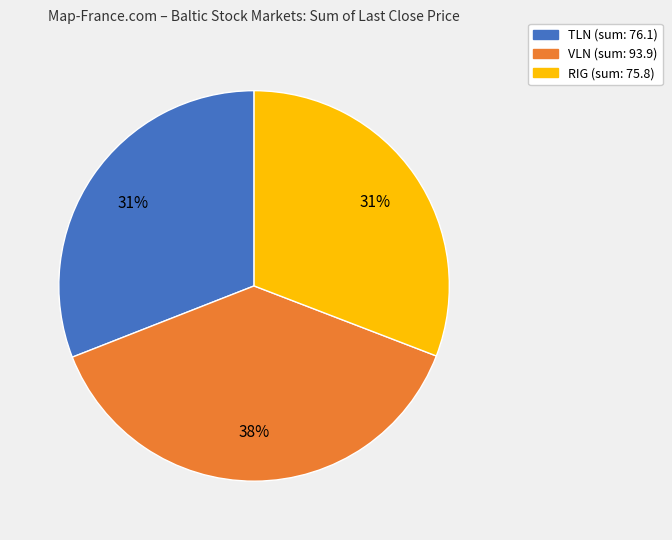

To the nearest percent, what is the average slice percentage?

33%